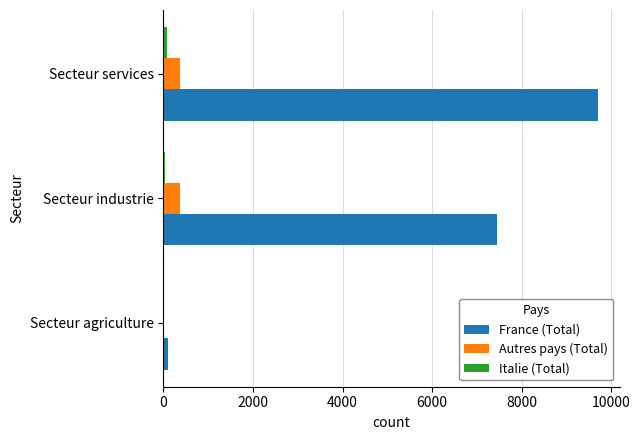

What is the sum of all France (Total) values?

17244